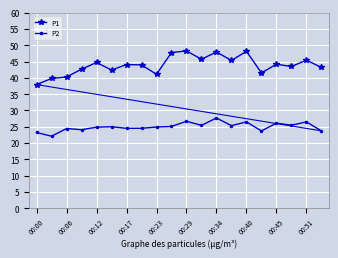

True or false: P2 has more than 2 interior local peaks.

True